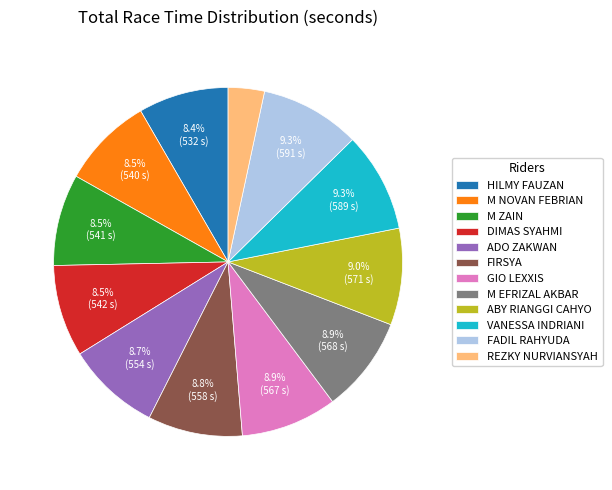

Count the number of slices in the pie.

12